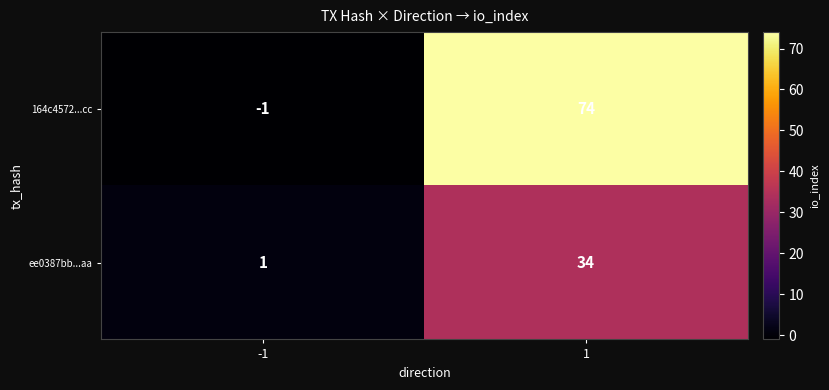

What is the difference between the 164c4572...cc values at 1 and -1?

75